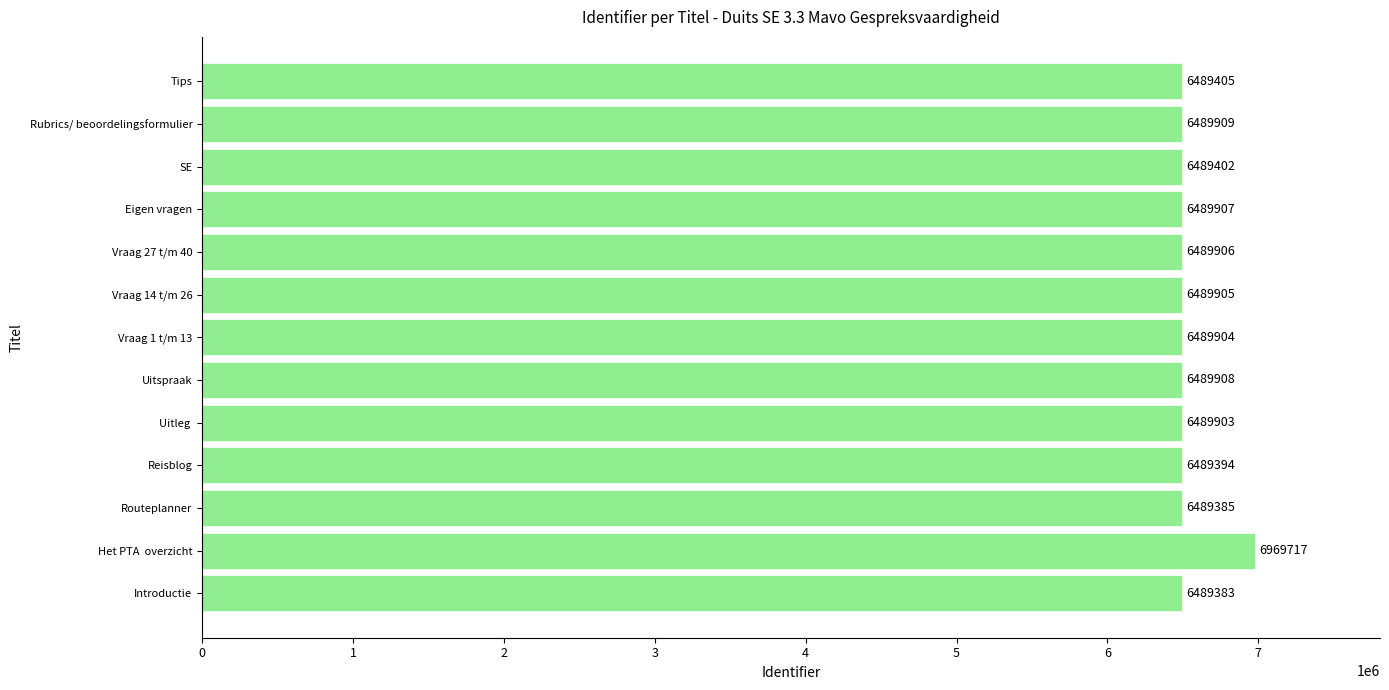

What is the change in value from SE to Rubrics/ beoordelingsformulier?

+507